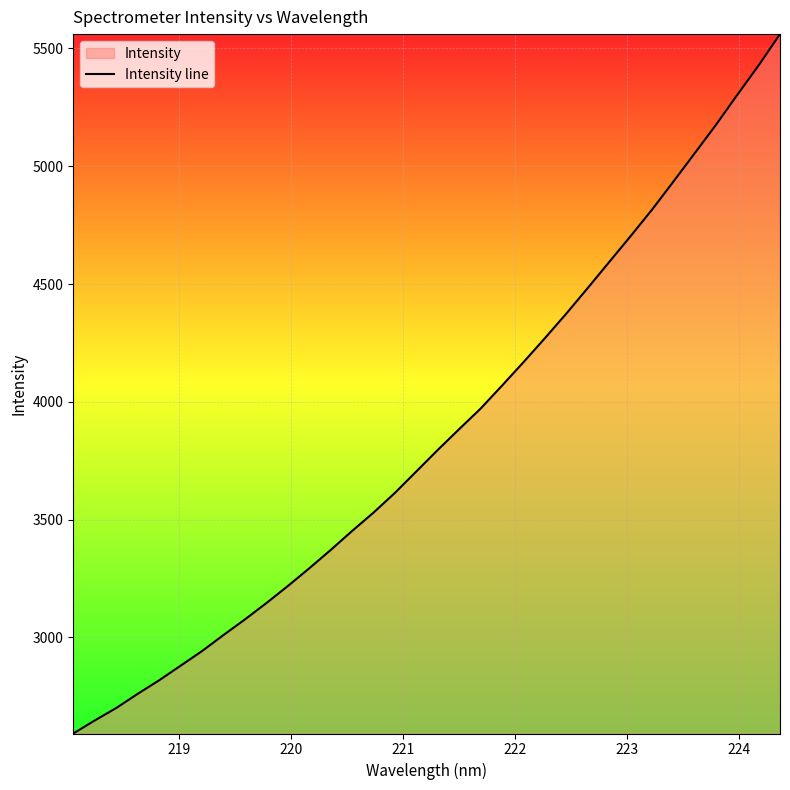

What is the maximum value shown in the chart?

5560.9